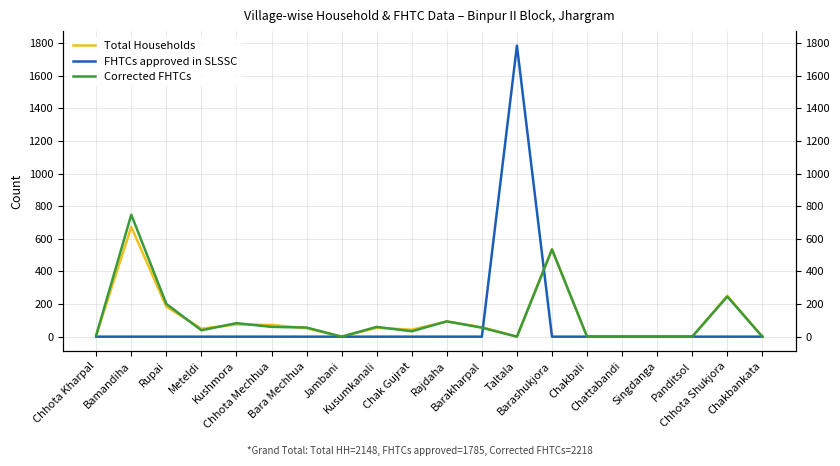

The value of Corrected FHTCs at Kushmora is 83. True or false?

True